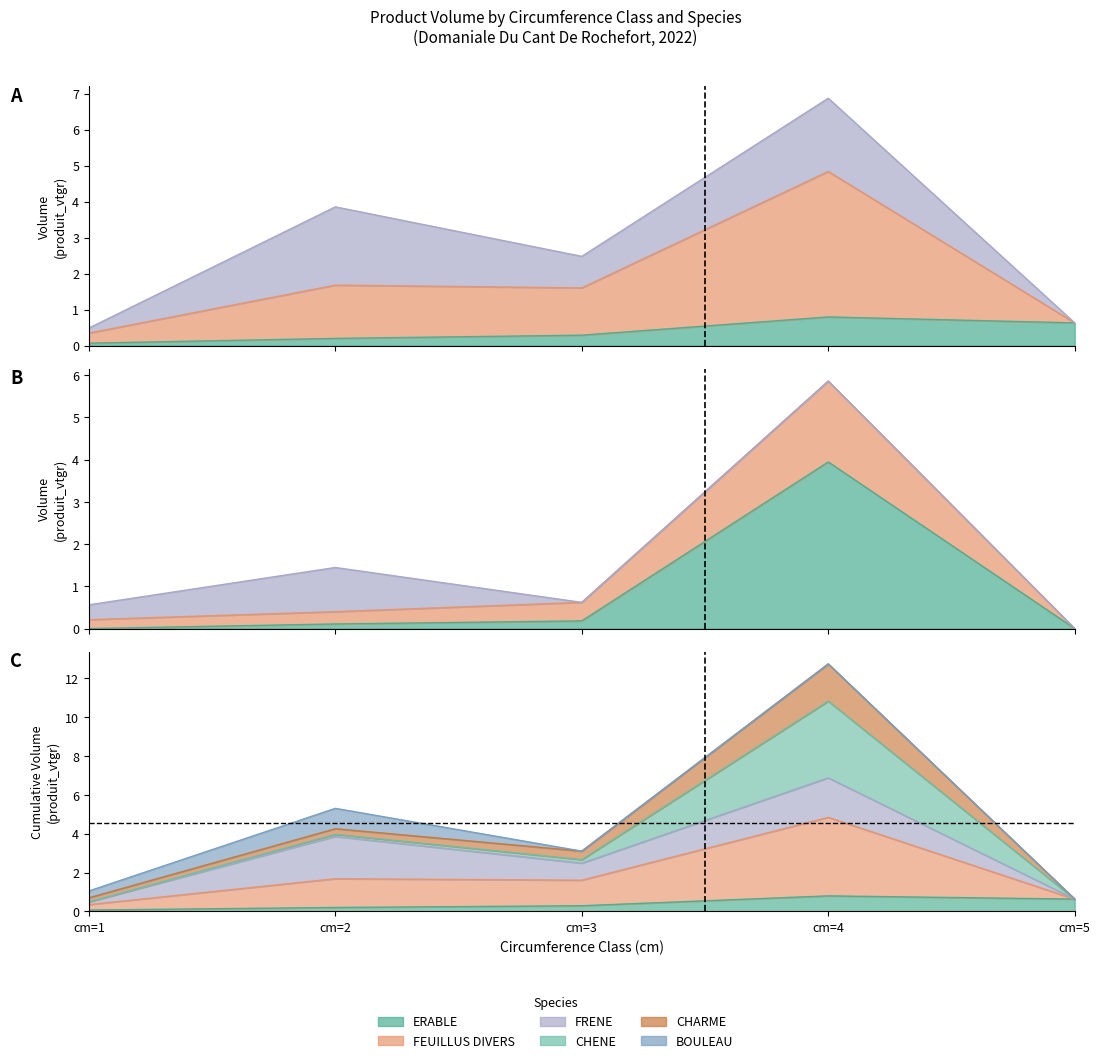

True or false: ERABLE and CHENE intersect in this chart.

True